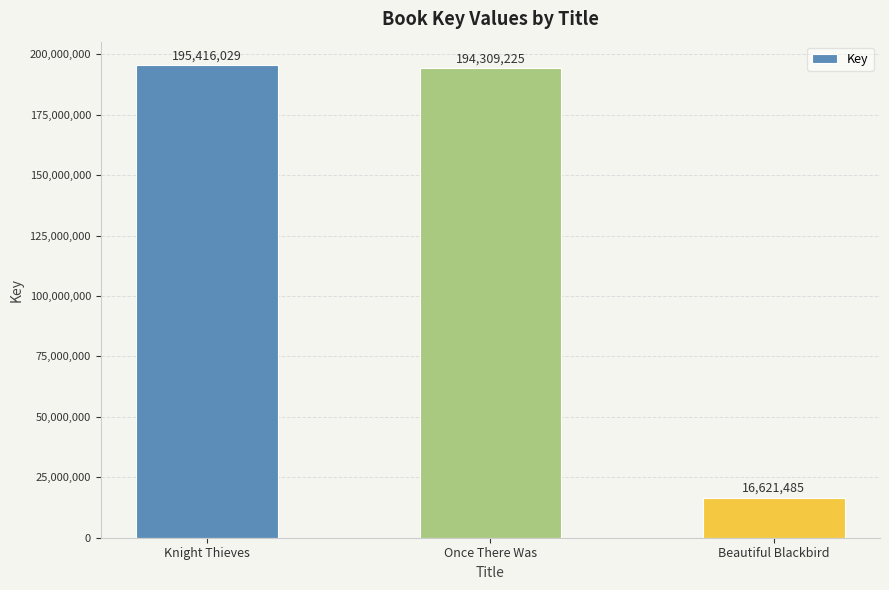

Which category has the lowest value across all series?

Beautiful Blackbird